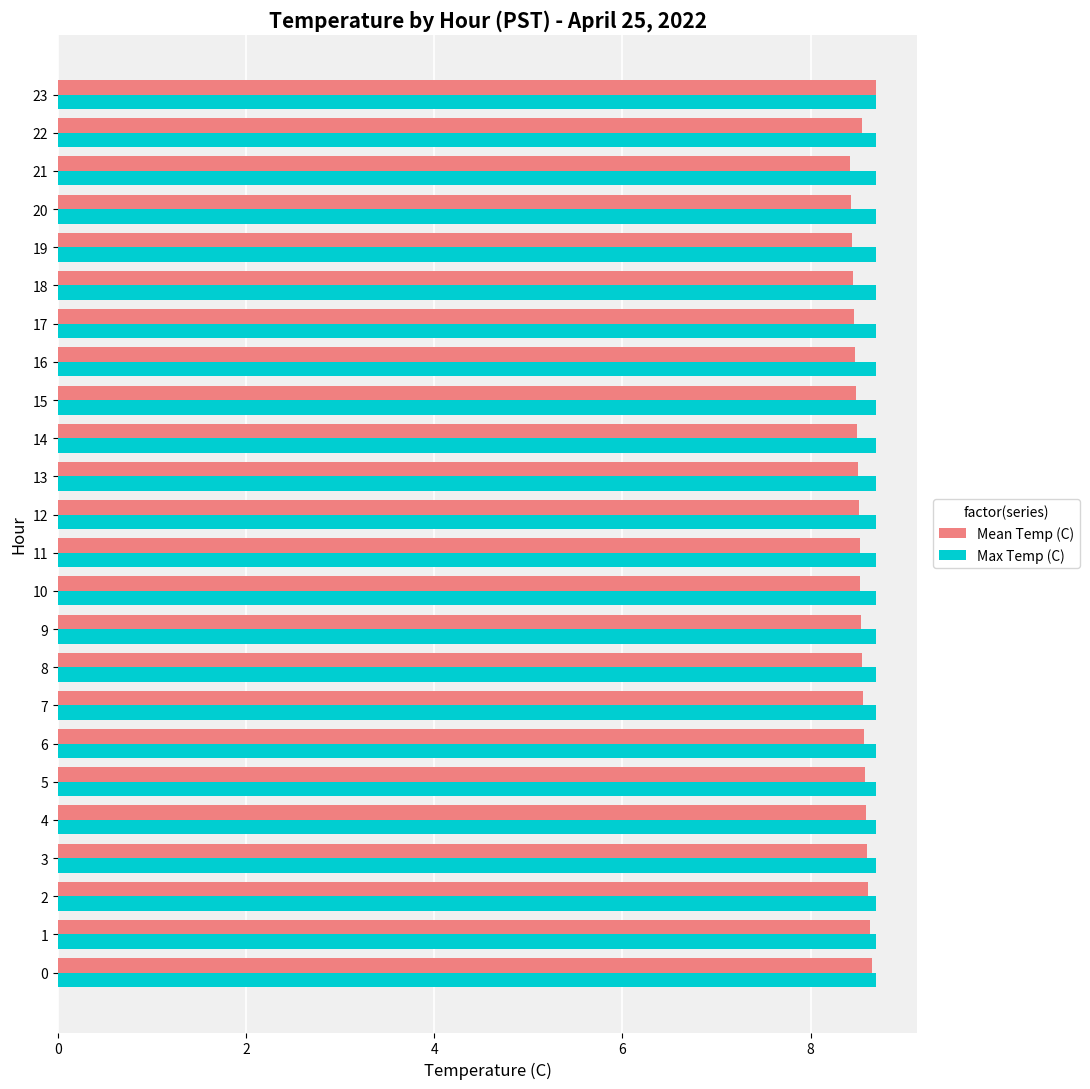

What is the sum of the Max Temp (C) values at 20 and 15?

17.4